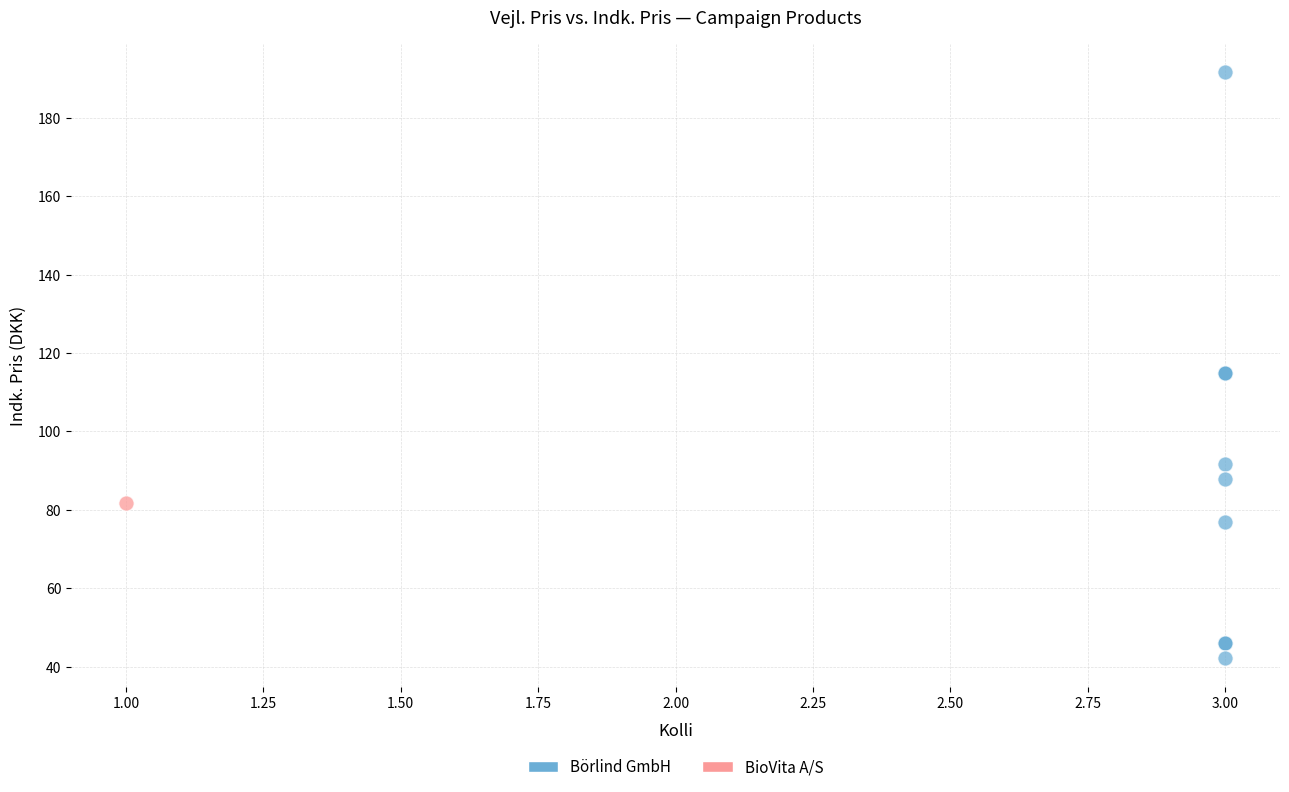

What are all the series names shown in the legend?

Börlind GmbH, BioVita A/S